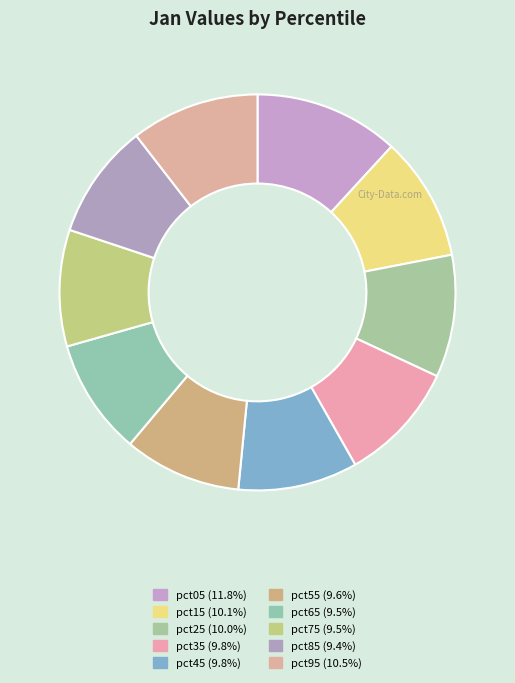

To the nearest percent, what is the difference between the largest and smallest slice percentages?

2%